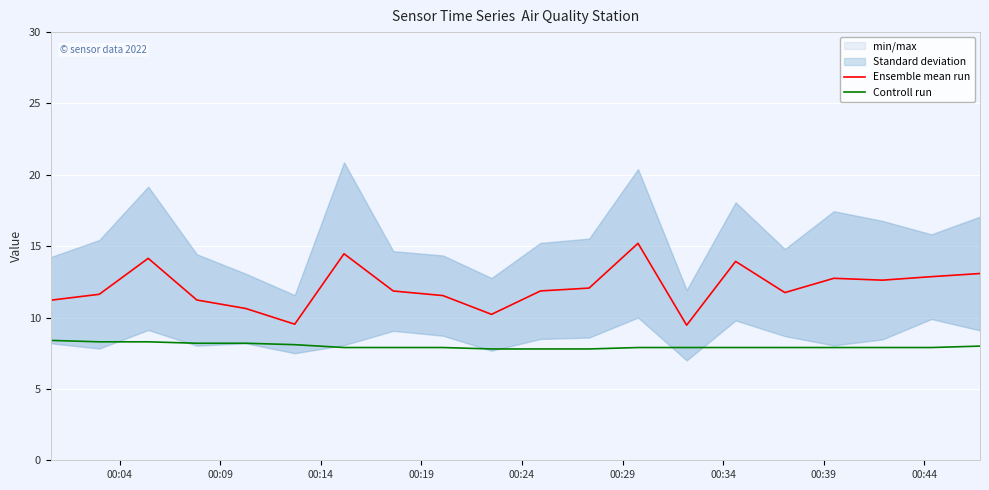

True or false: Ensemble mean run and Controll run cross at least once.

False